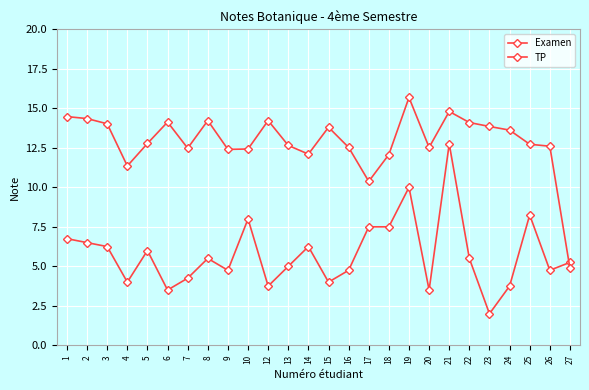

How many interior local peaks does the Examen series have?

7